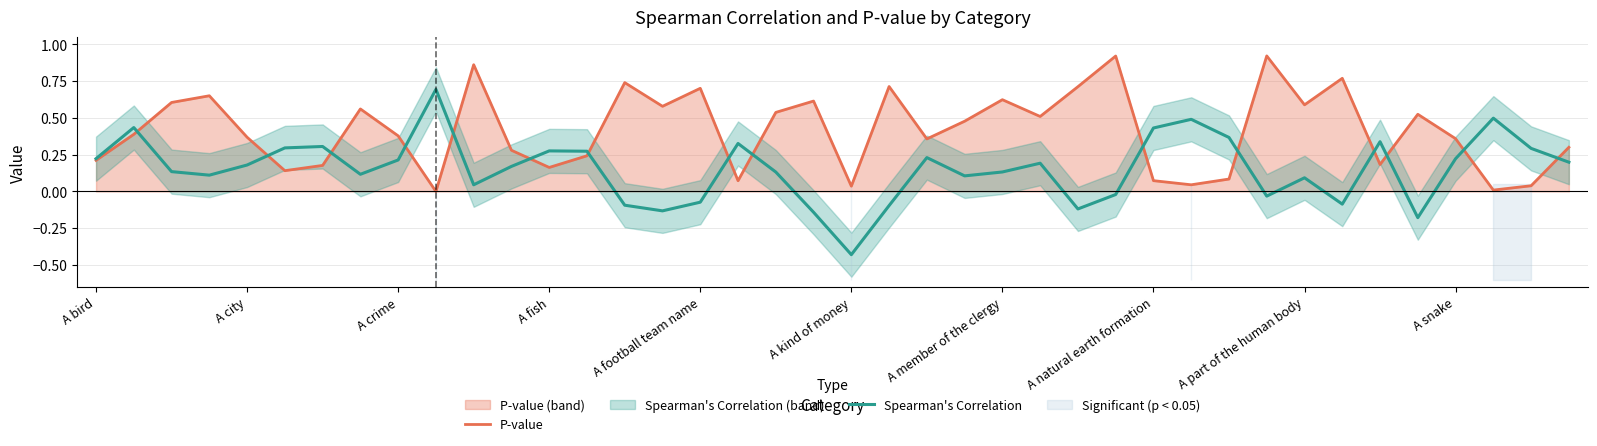

Rank the series by their average value, from lowest to highest.

Spearman's Correlation, P-value